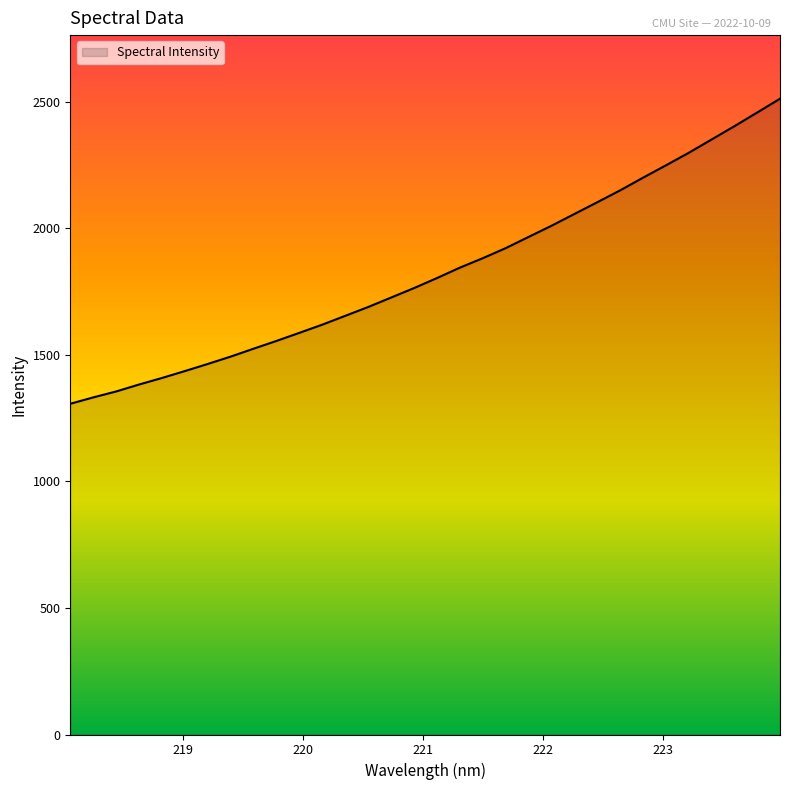

What is the difference between the maximum and minimum values?

1205.6